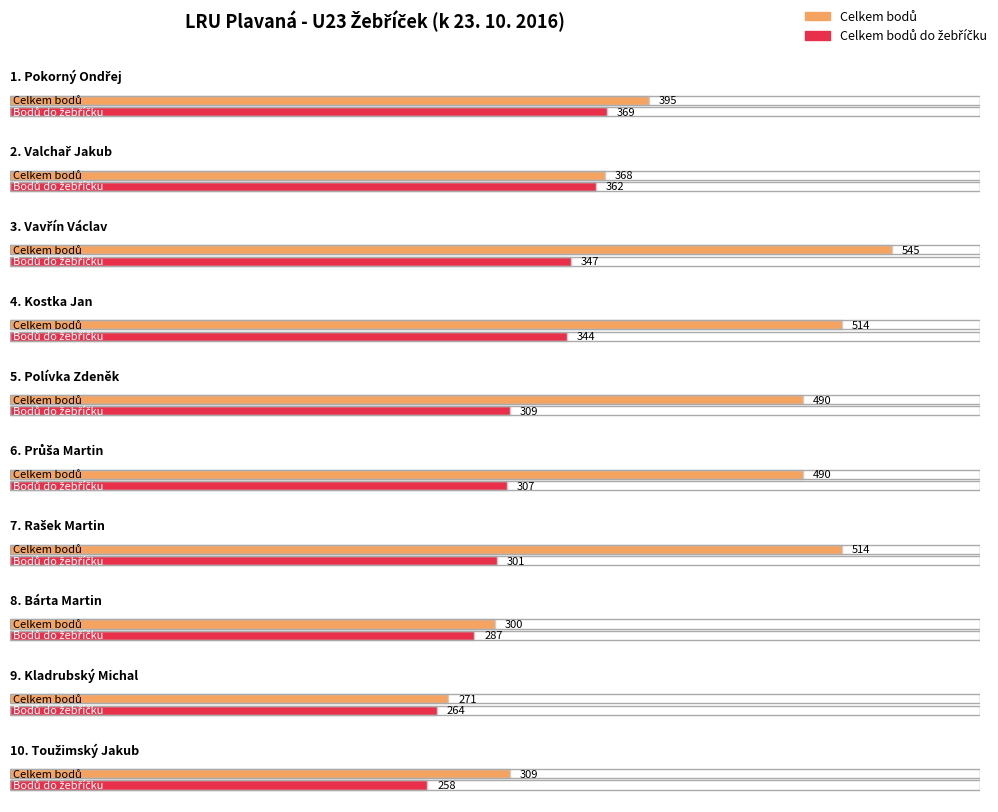

Which series has the largest total across all categories?

Celkem bodů